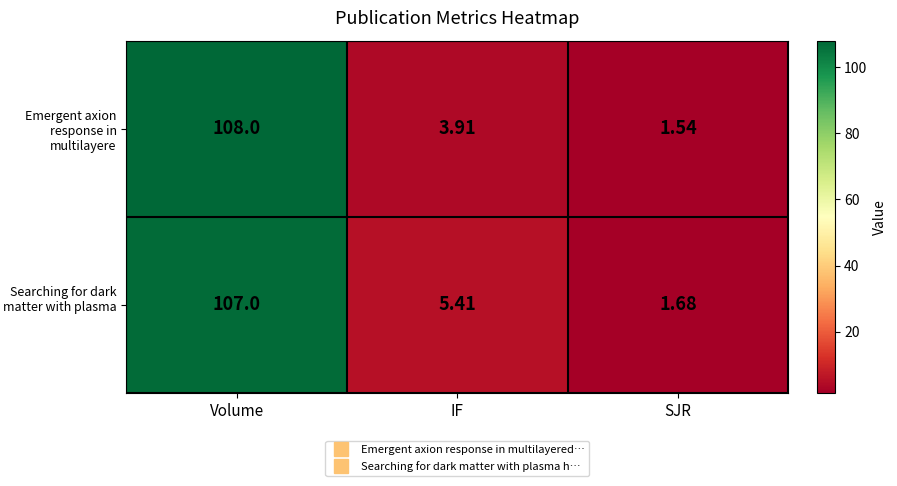

Where is Emergent axion response in multilayere nearest to the value 54?

IF